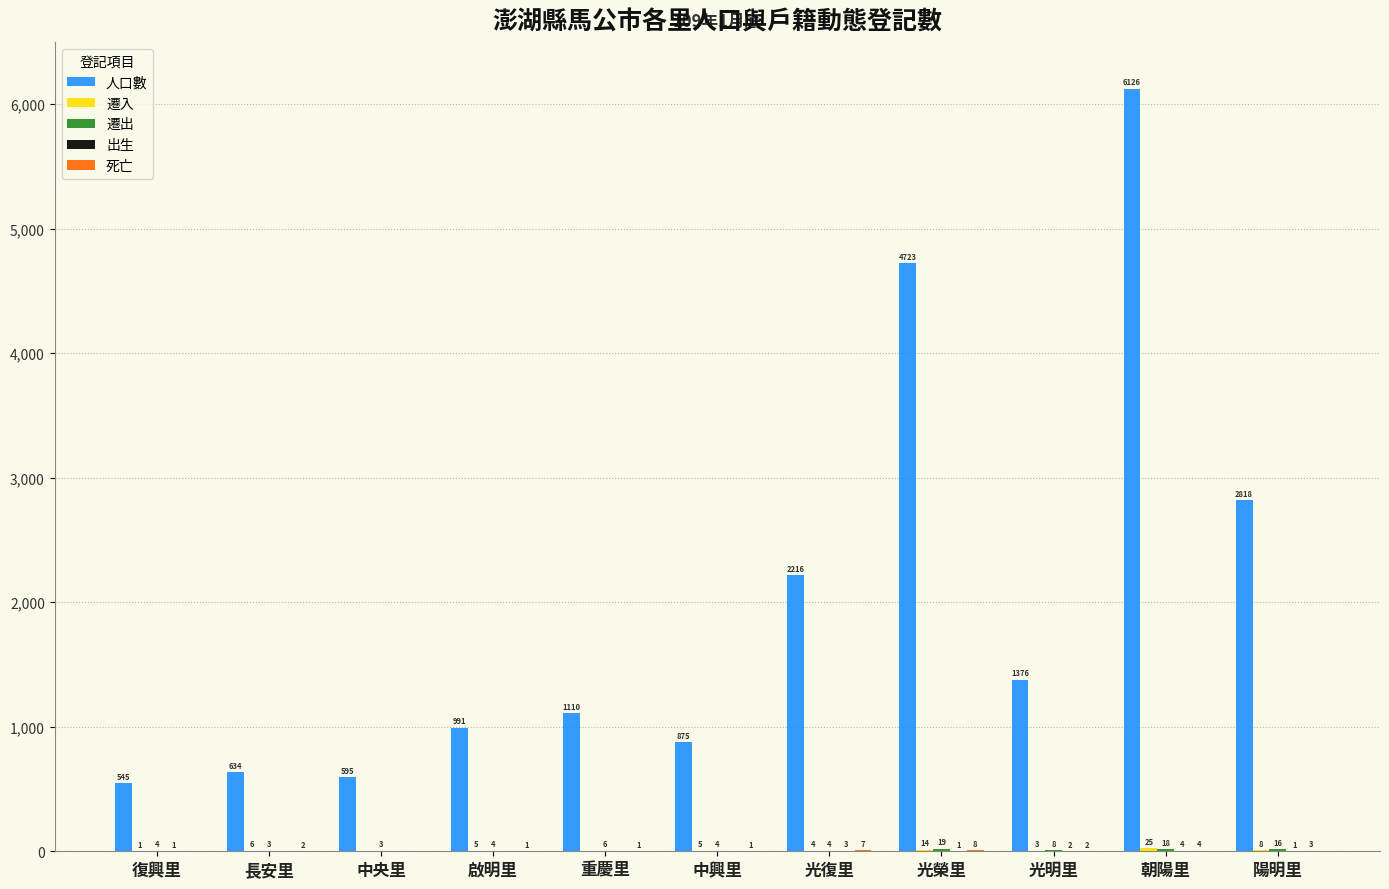

Which series has the largest total across all categories?

人口數